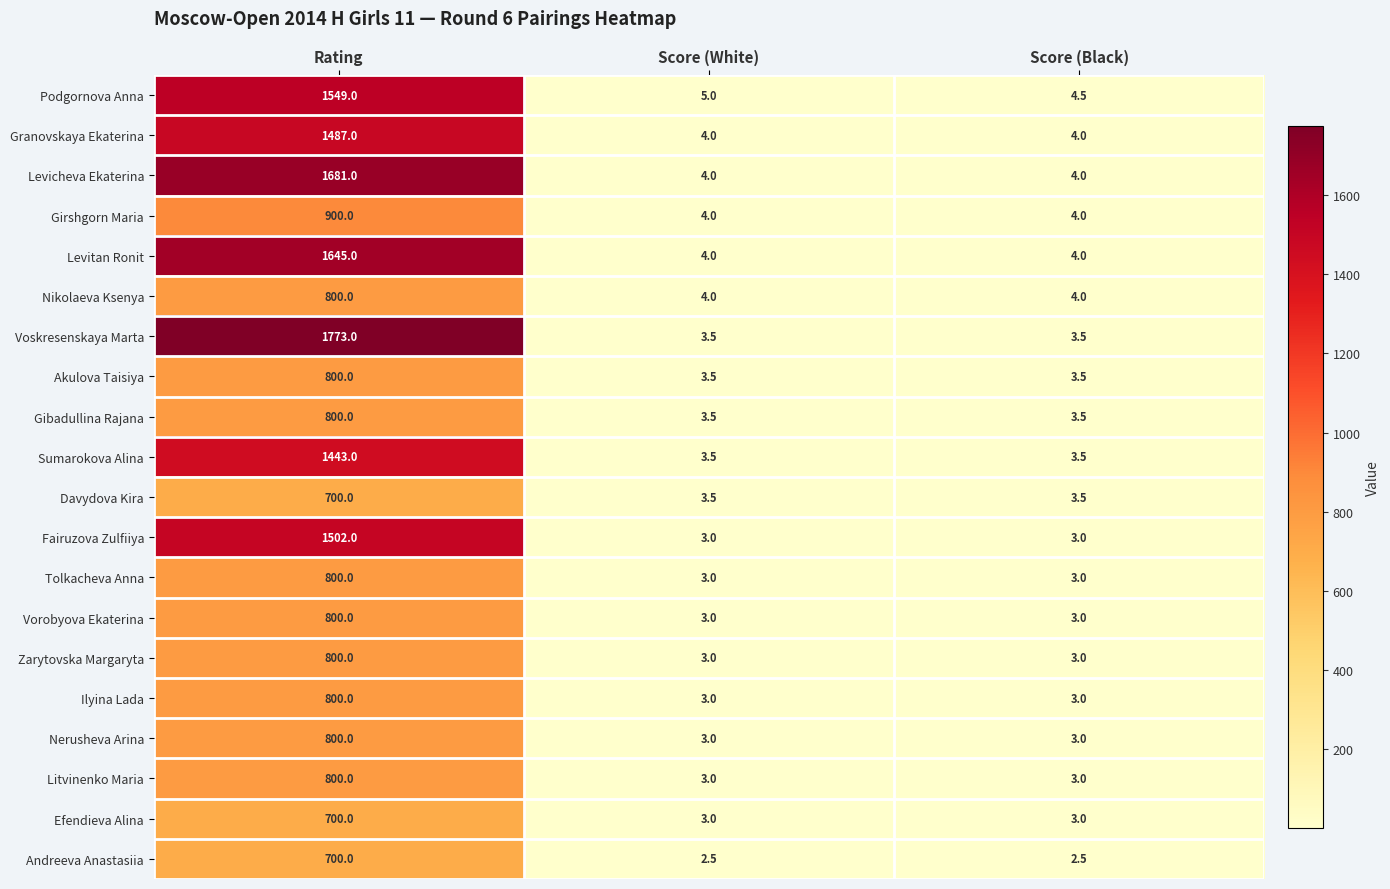

How many distinct data groups are displayed?

20